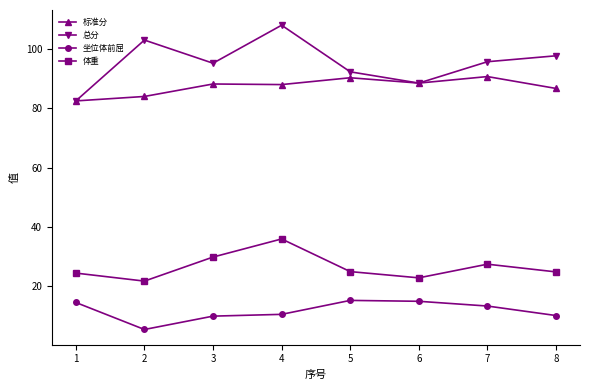

What is the difference between the 体重 values at 2 and 6?

1.1